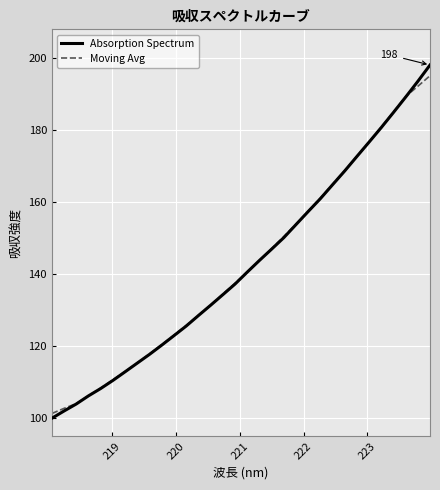

What is the average value of the Absorption Spectrum series?

142.4